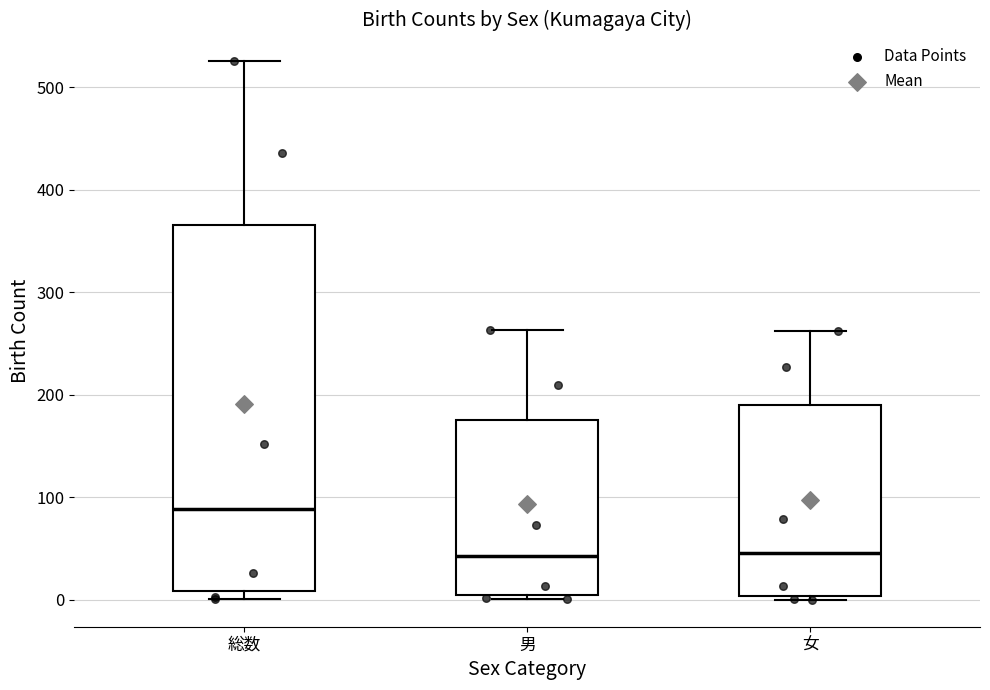

Which box is the tallest, from its lower edge to its upper edge?

総数